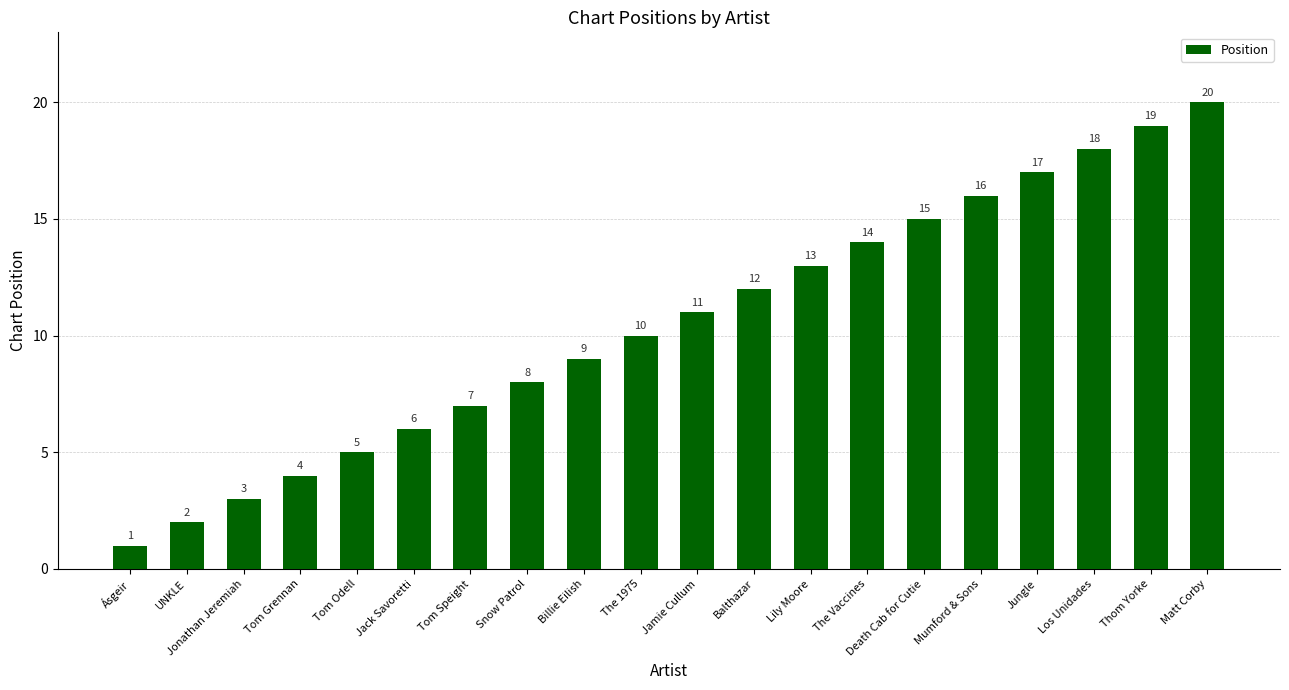

True or false: the data shows 1 at Ásgeir.

True